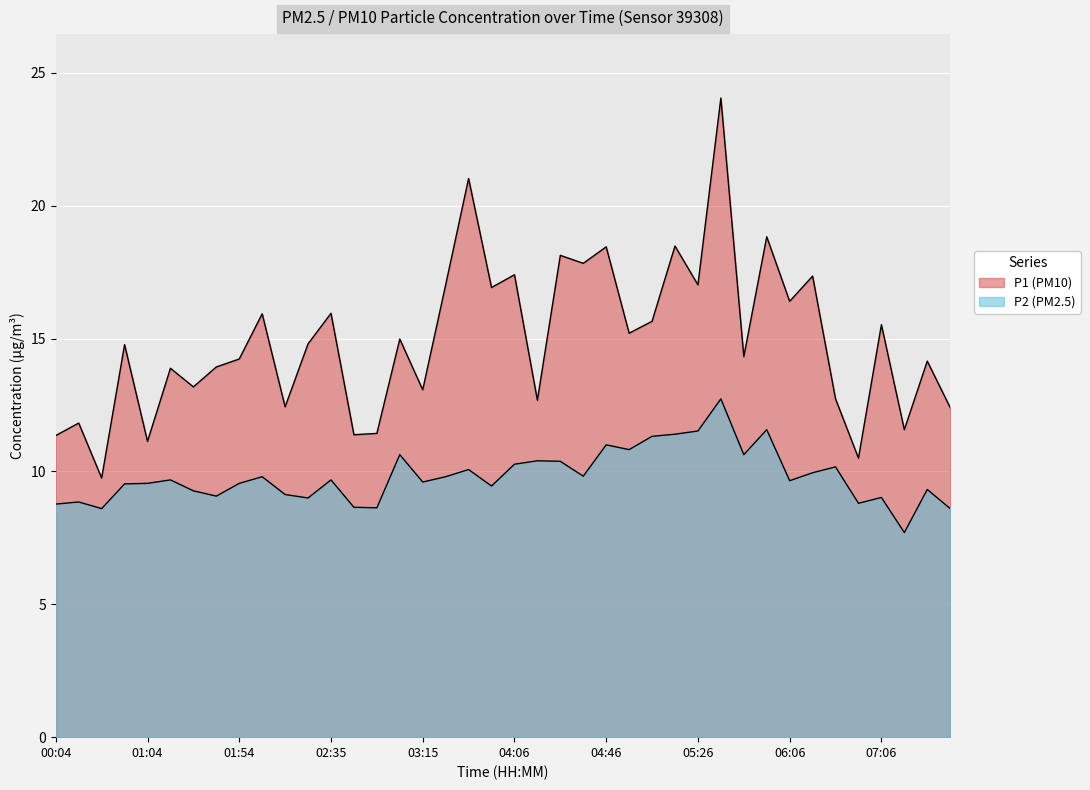

Rank the series by their average value, from highest to lowest.

P1, P2